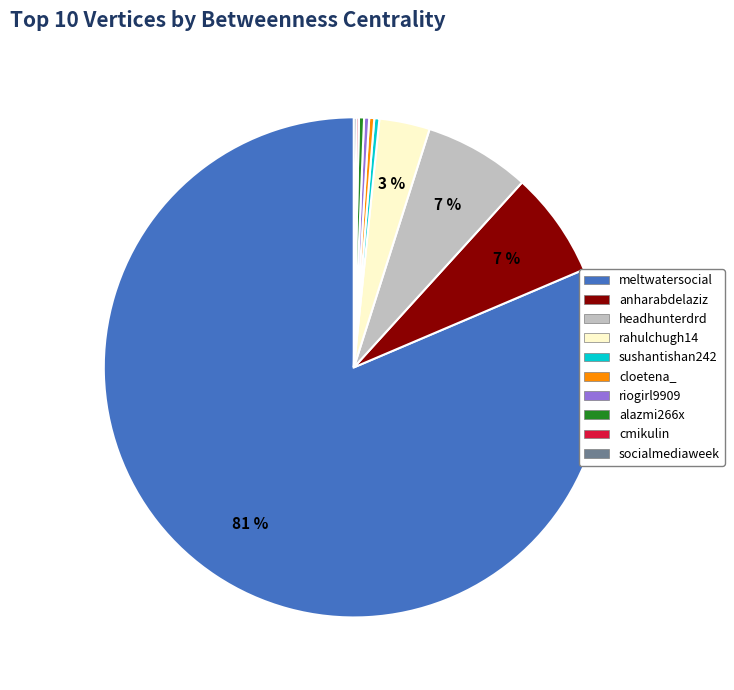

Is the sum of anharabdelaziz and rahulchugh14 greater than half?

No